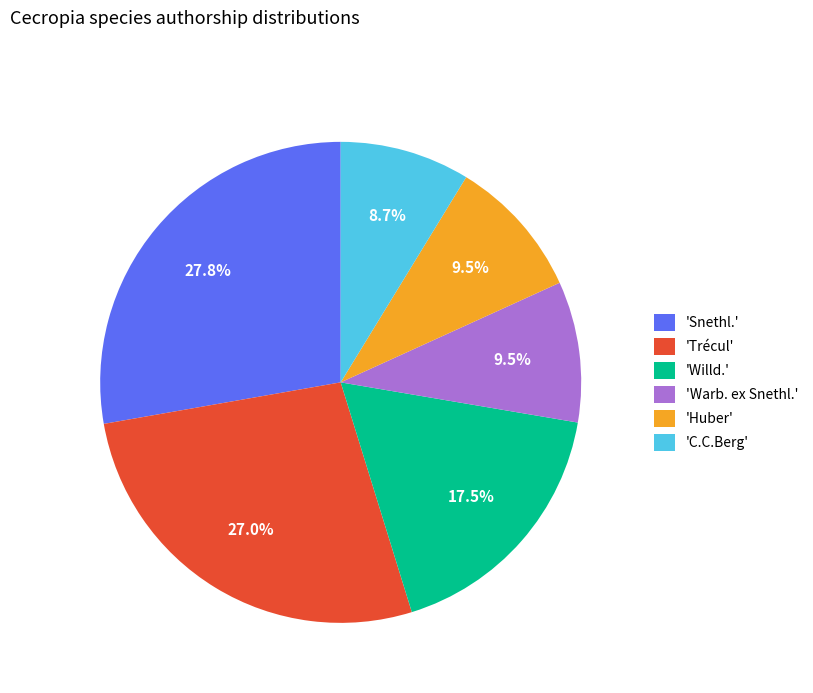

Does 'Warb. ex Snethl.' account for over 50% of the chart?

No